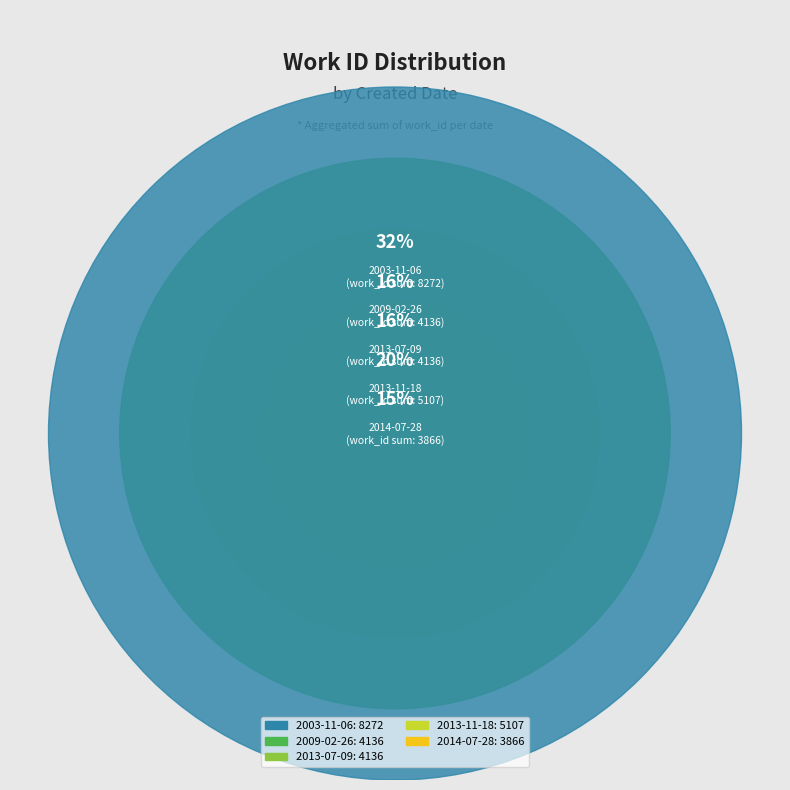

True or false: 2003-11-06 accounts for 28% of the total.

False